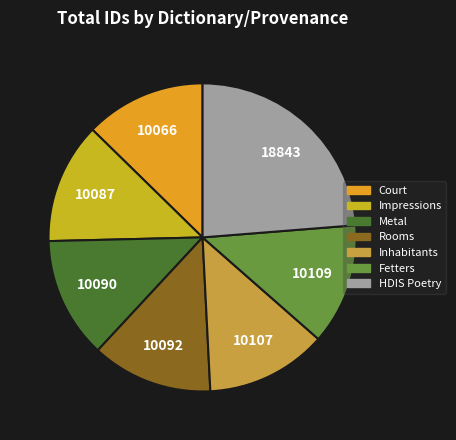

Between HDIS Poetry and Court, which is larger?

HDIS Poetry